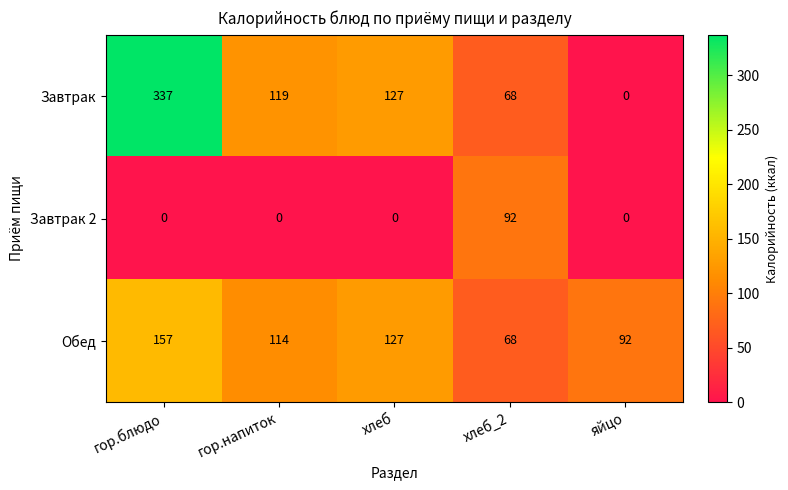

Rank the series by their maximum value, from lowest to highest.

Завтрак 2, Обед, Завтрак